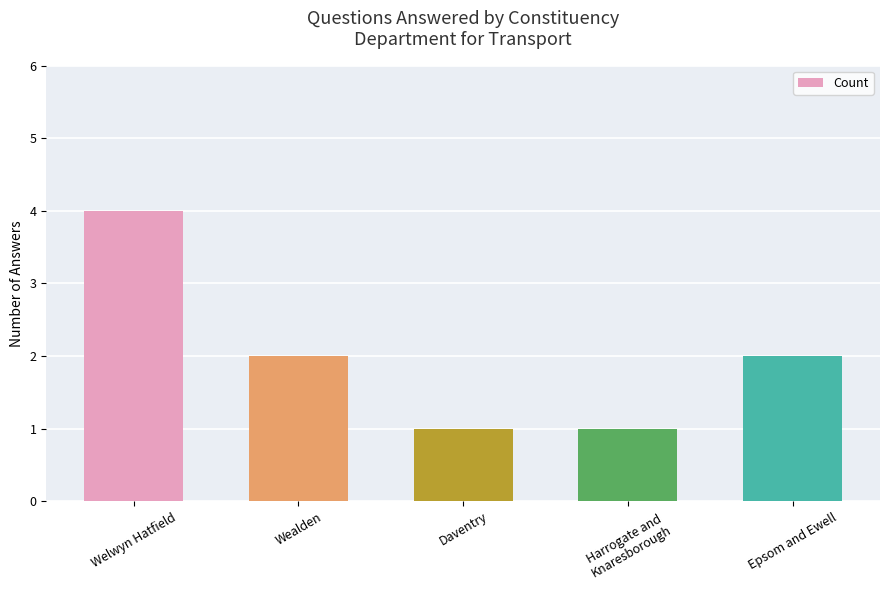

At which category does the chart reach its peak across all series?

Welwyn Hatfield